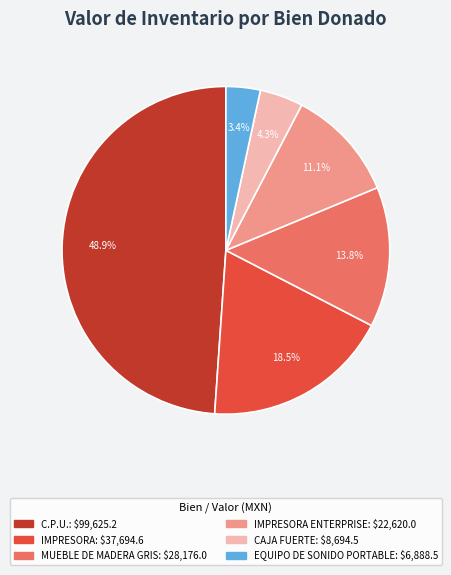

Does any single category account for the majority?

No